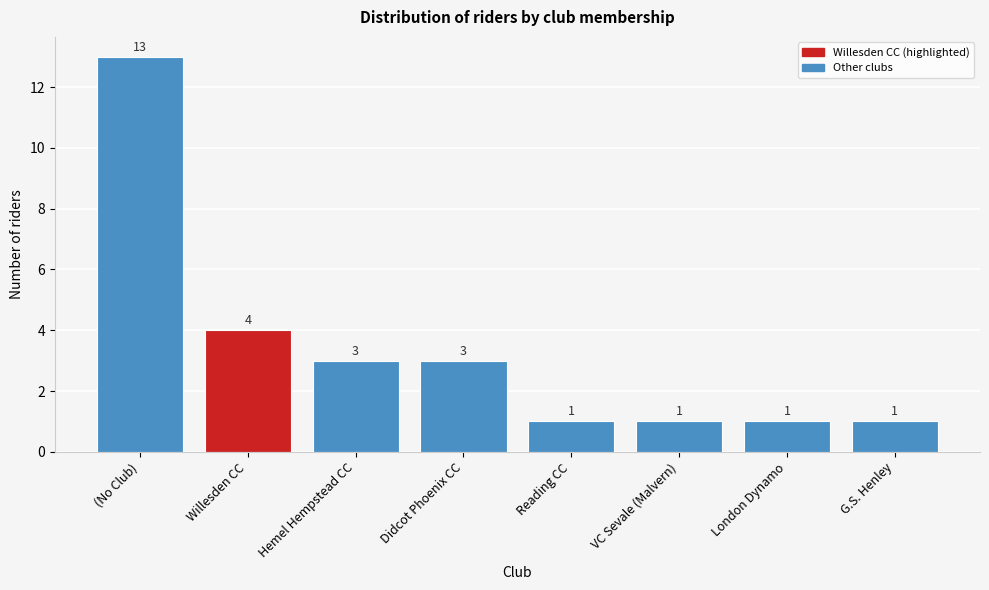

Reading left to right, what are all the values shown in this chart?

(No Club)=13	Willesden CC=4	Hemel Hempstead CC=3	Didcot Phoenix CC=3	Reading CC=1	VC Sevale (Malvern)=1	London Dynamo=1	G.S. Henley=1